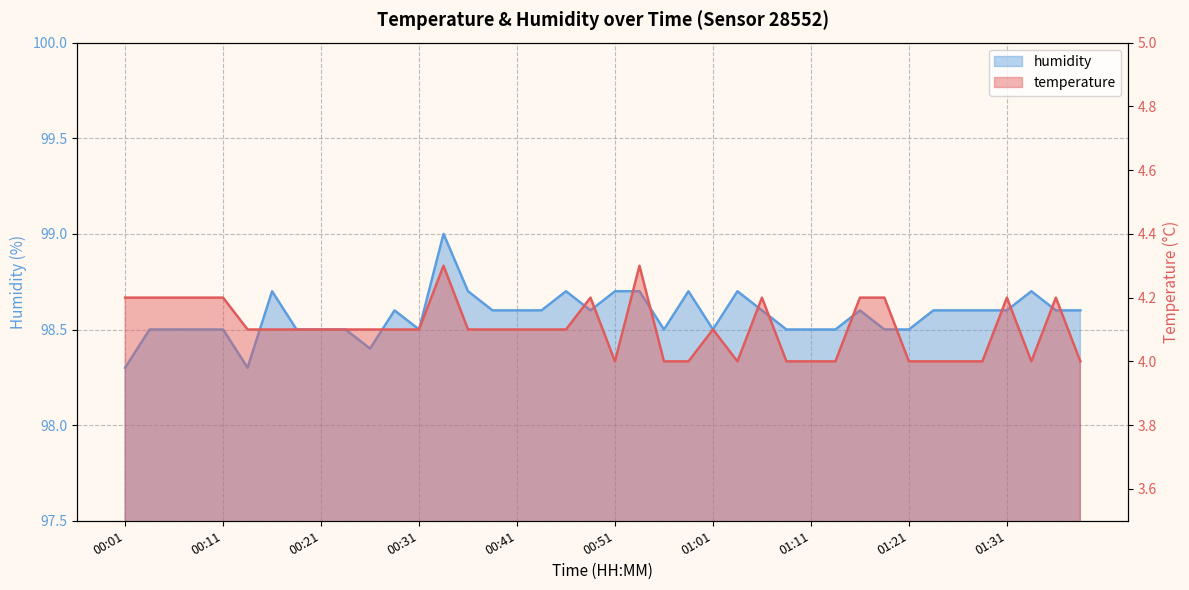

True or false: temperature has a value of 5.9 at 01:08.

False